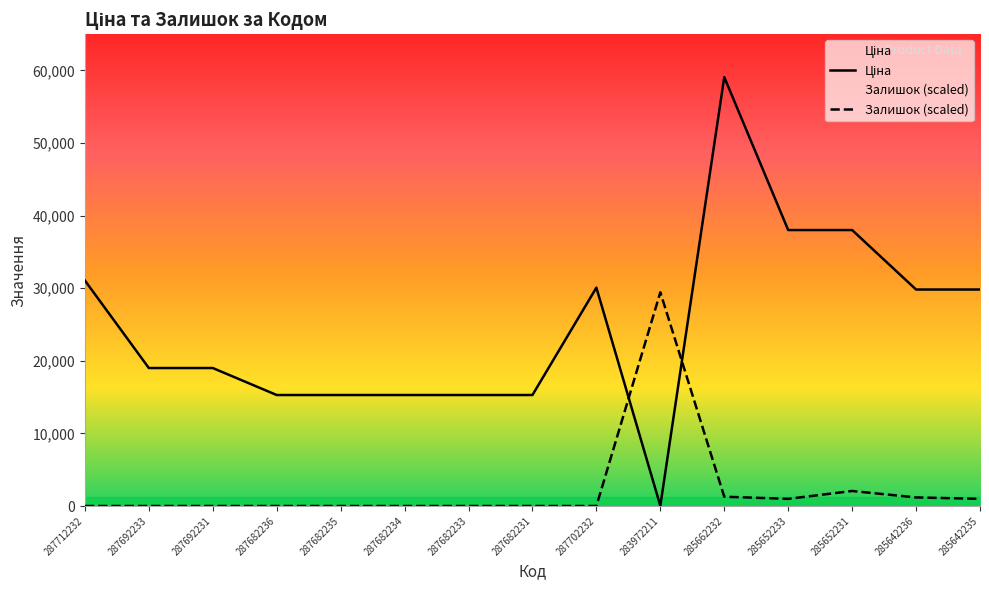

Which category has the highest value in the Ціна series?

285662232